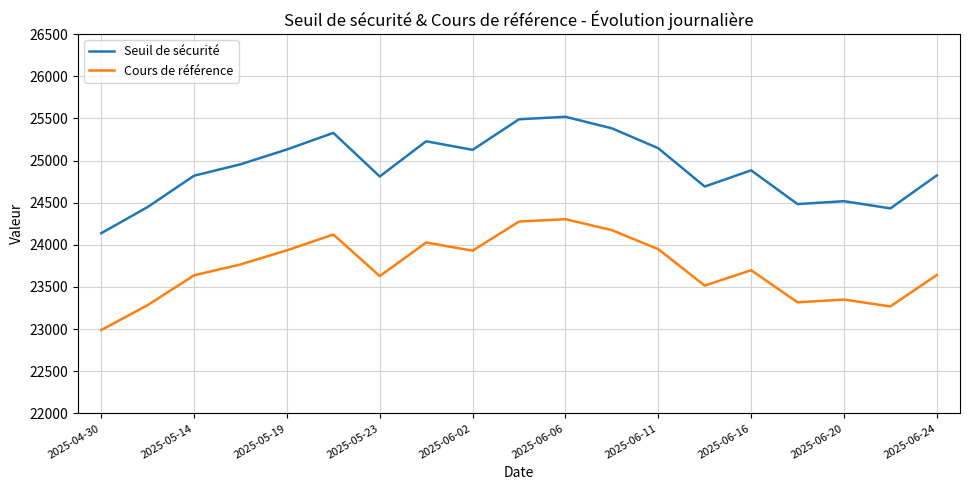

Which series has the widest spread of values?

Seuil de sécurité